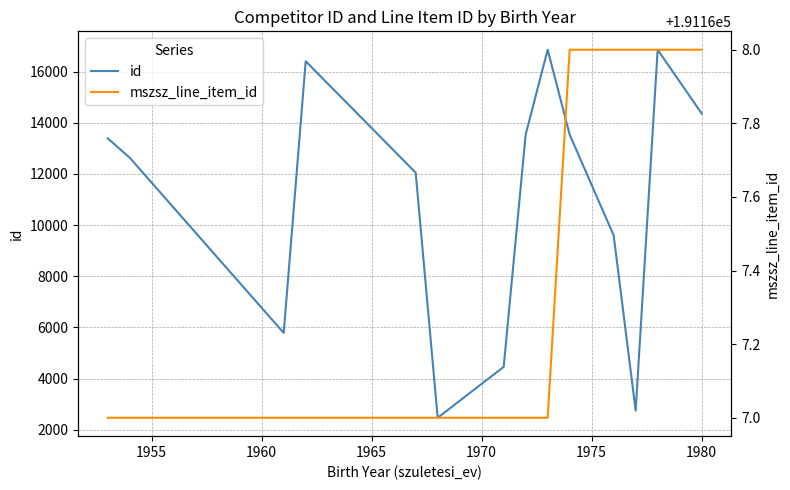

List the series in order of their peak value, lowest first.

id, mszsz_line_item_id